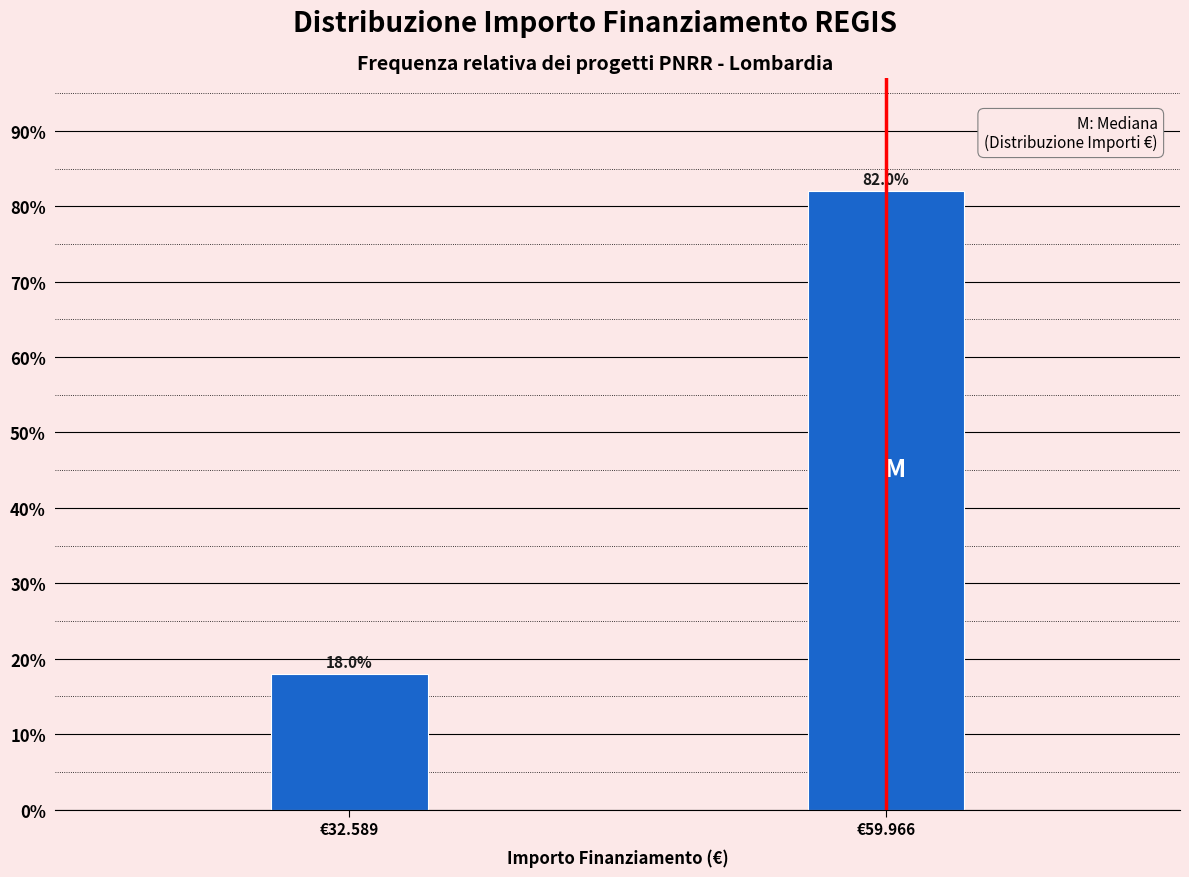

Reading left to right, extract all data points from this chart.

€32.589=18	€59.966=82